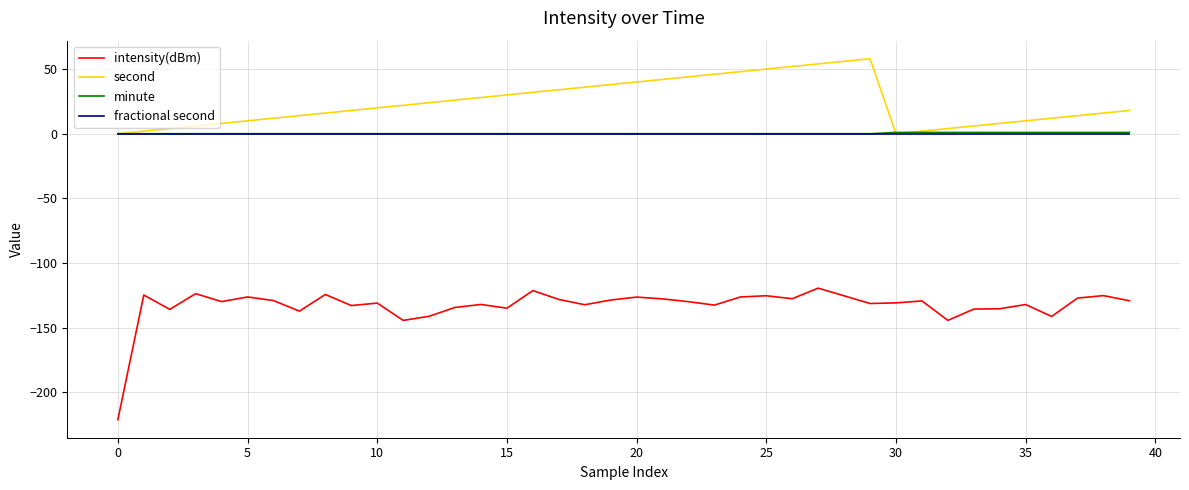

Which series has the widest spread of values?

intensity(dBm)